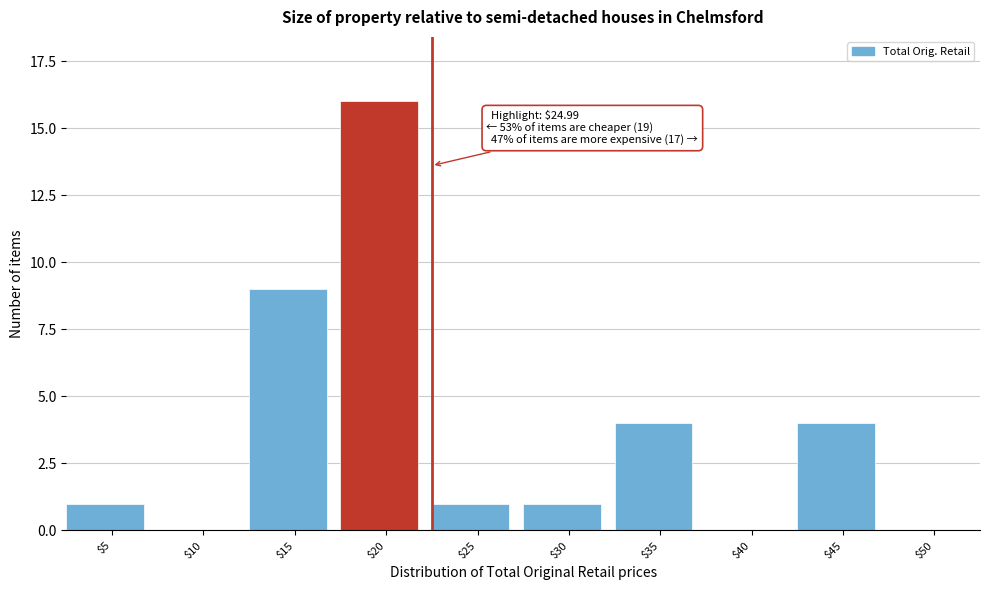

What is the maximum value shown in the chart?

16